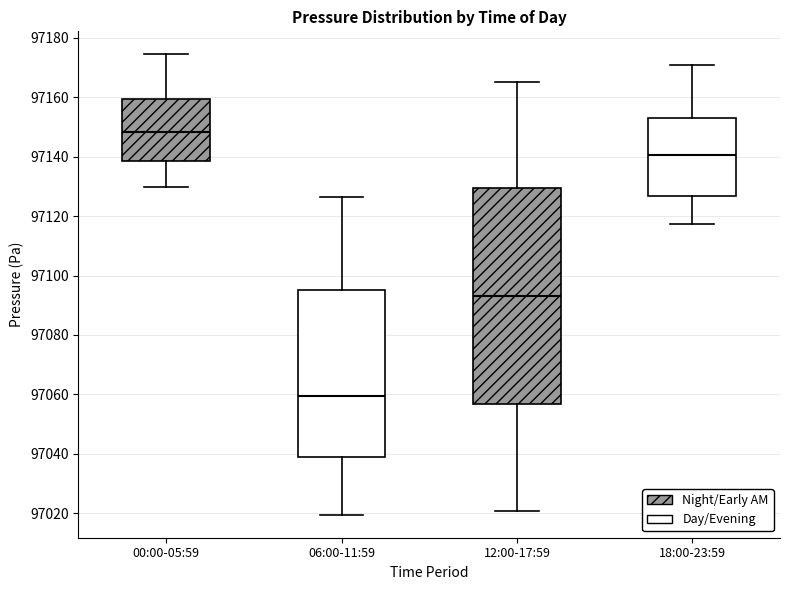

Where is the lower edge of the box for 18:00-23:59 on the y-axis? The values are not printed on the chart, so give them approximately, as read against the axis.

97126